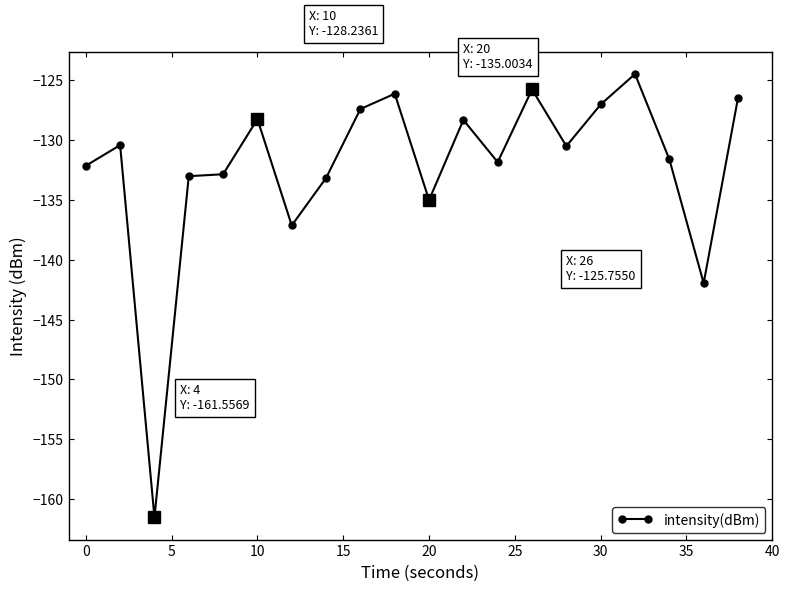

True or false: intensity(dBm) has more than 0 points higher than both neighbors.

True